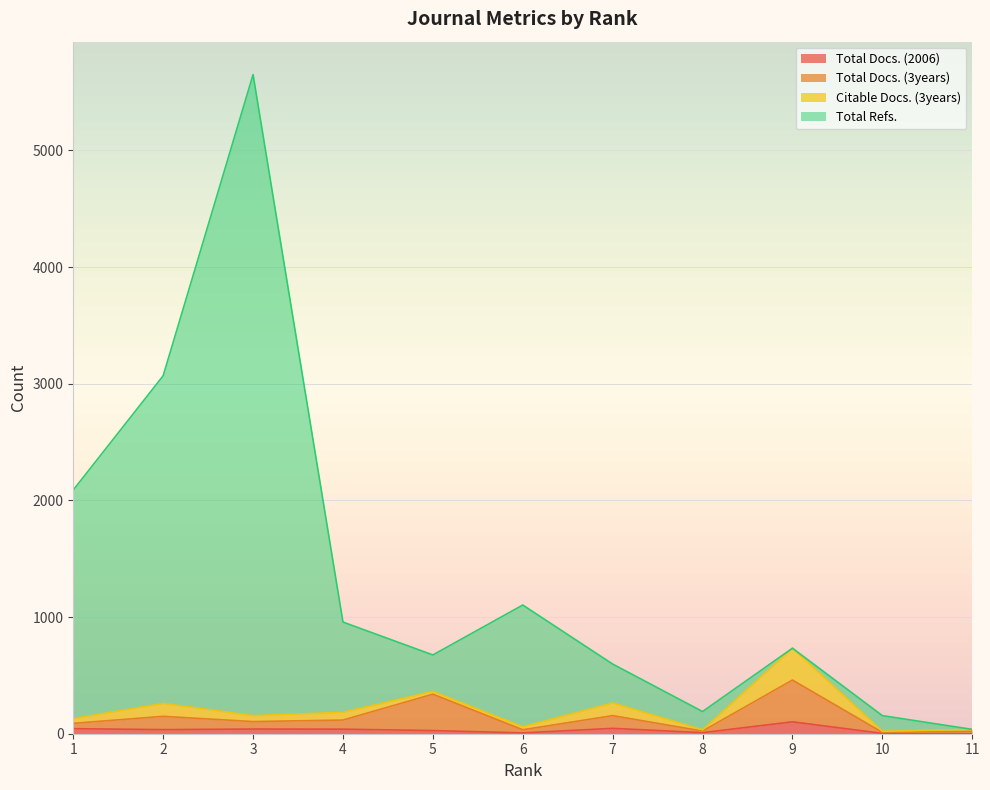

What value does the Total Docs. (3years) series have at 5, to the nearest 50?

350